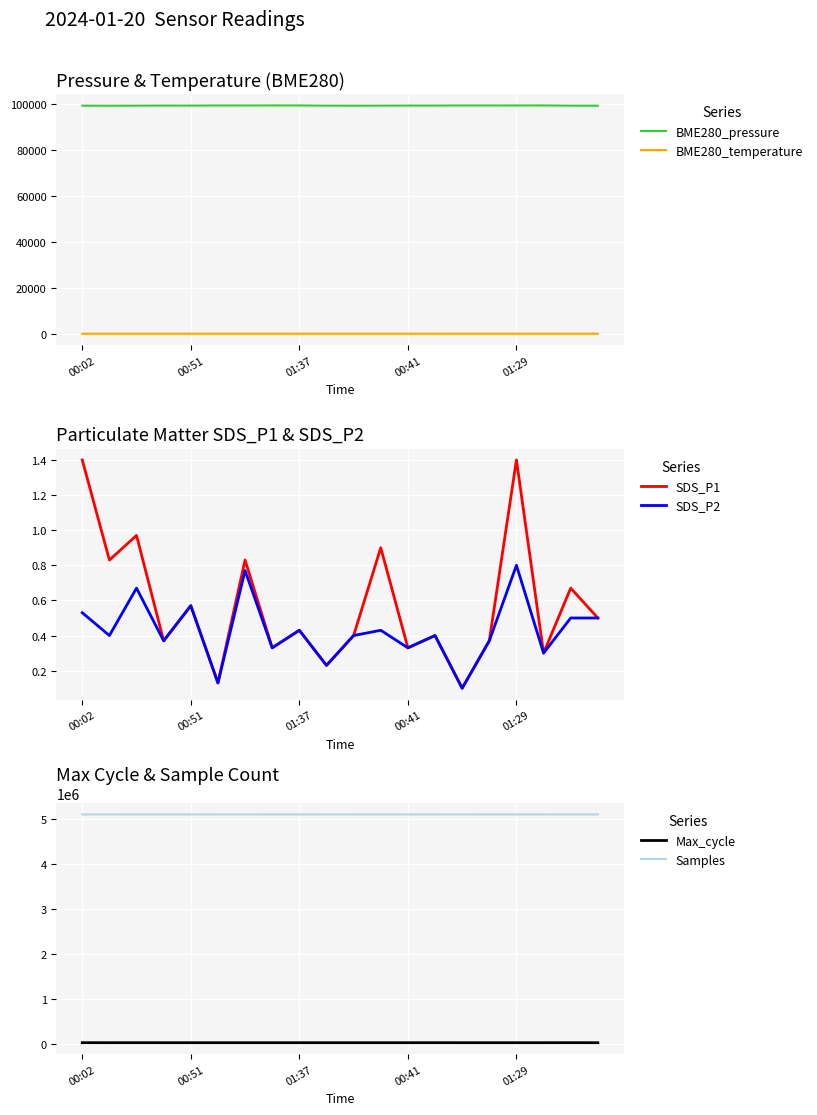

How many distinct data groups are displayed?

6